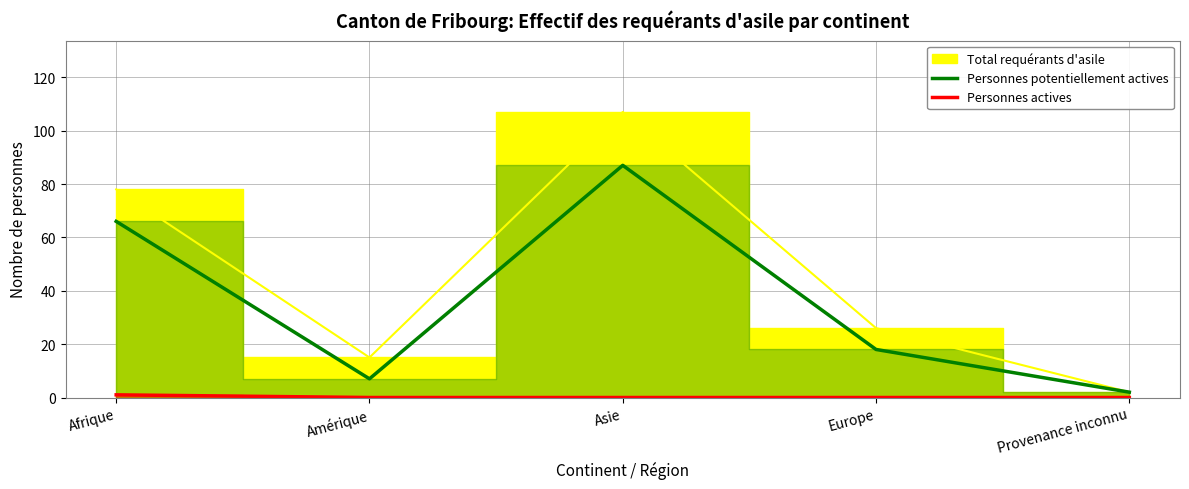

Which category has the lowest value in the Personnes potentiellement actives series?

Provenance inconnu